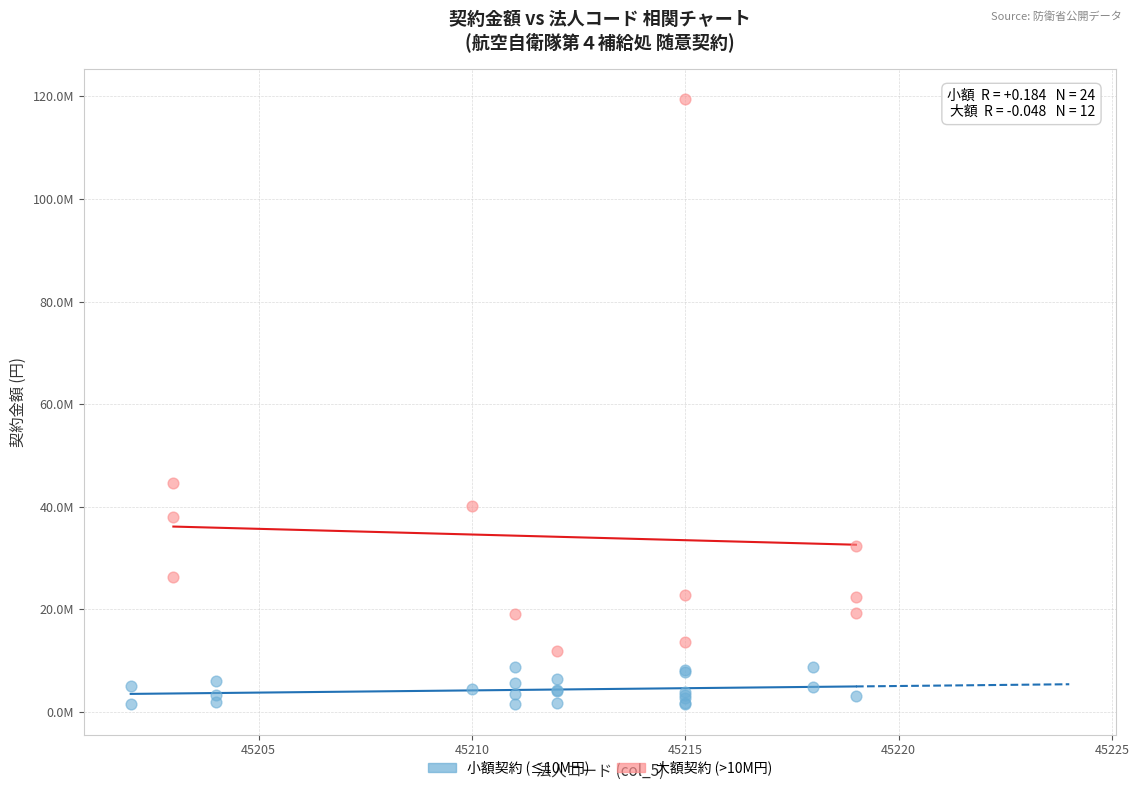

Which series contains the lowest Y value?

小額契約 (≤10M円)